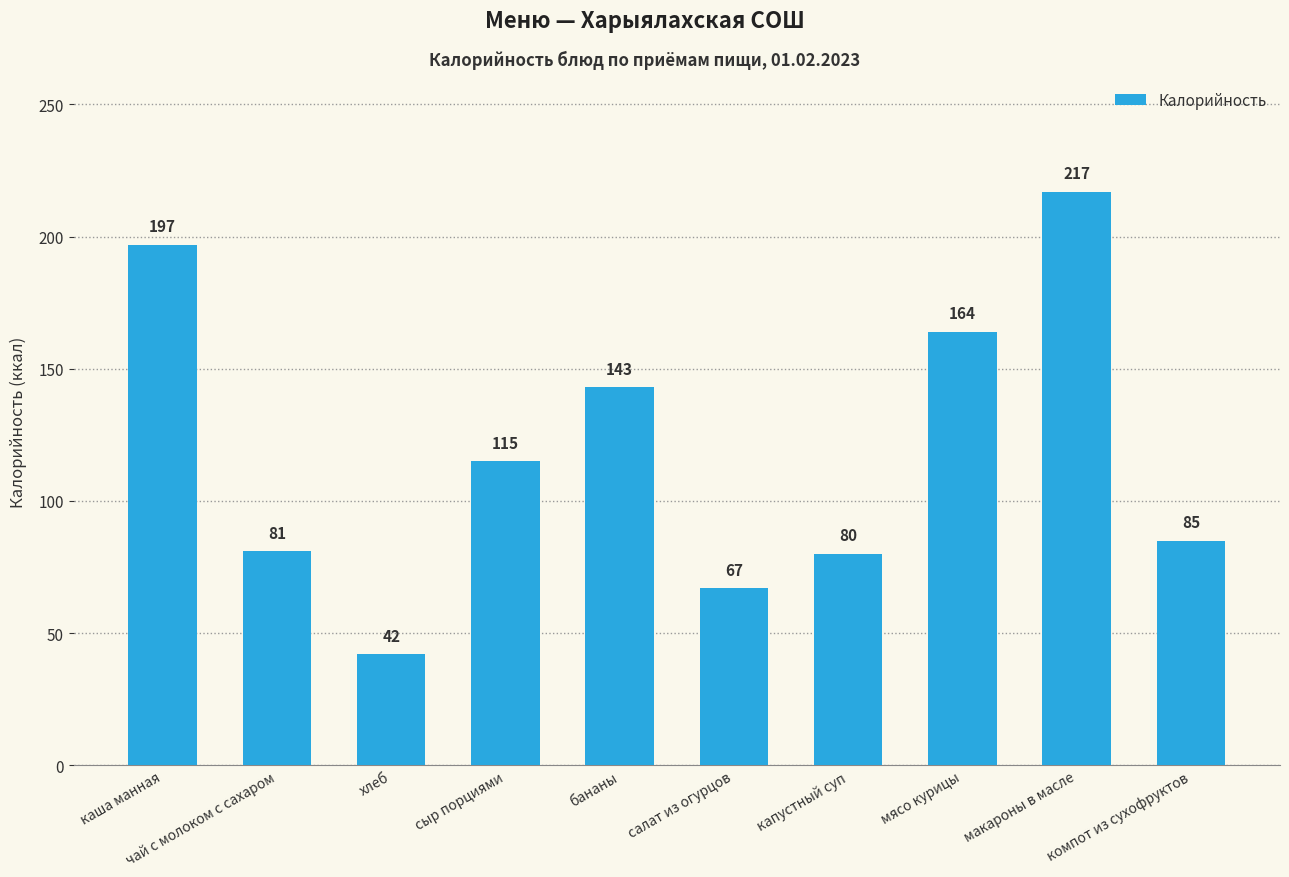

Reading left to right, what are all the values shown in this chart?

каша манная=197	чай с молоком с сахаром=81	хлеб=42	сыр порциями=115	бананы=143	салат из огурцов=67	капустный суп=80	мясо курицы=164	макароны в масле=217	компот из сухофруктов=85